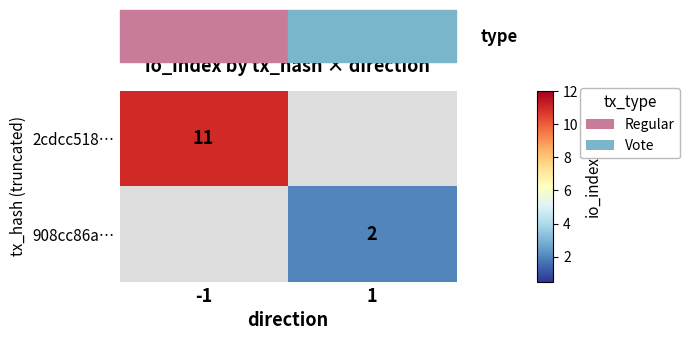

True or false: 2cdcc518… has a value of 11 at -1.

True